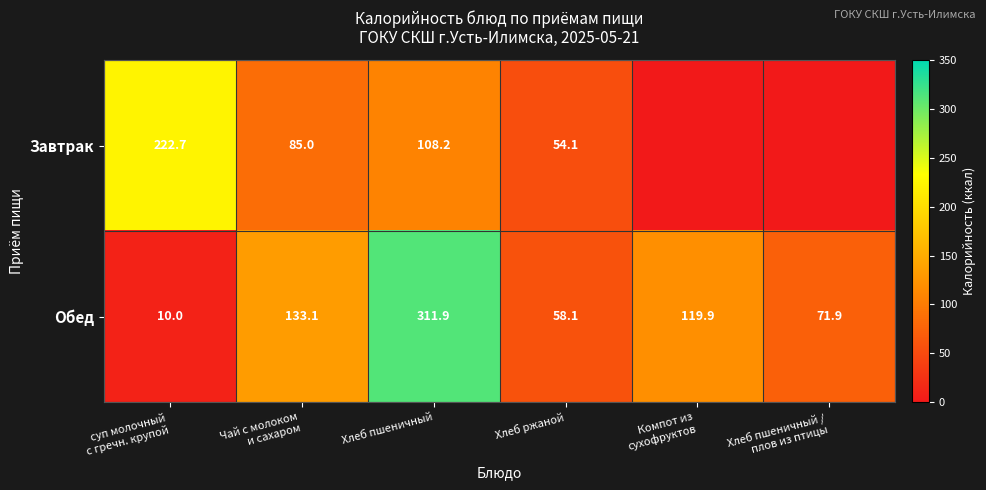

What is the approximate value of Обед at Хлеб ржаной?

58.1